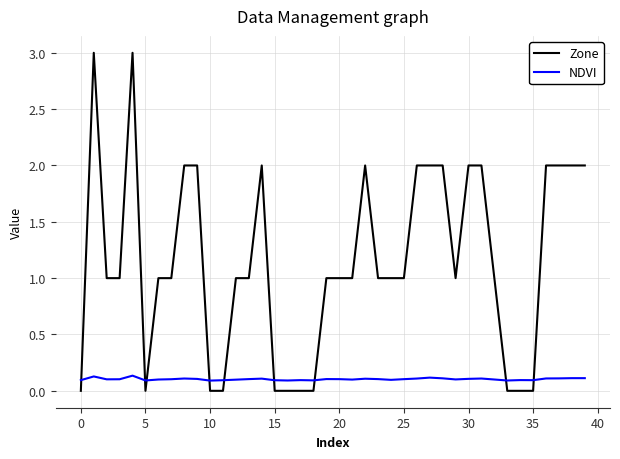

After their last crossing, which series has the higher values: Zone or NDVI?

Zone